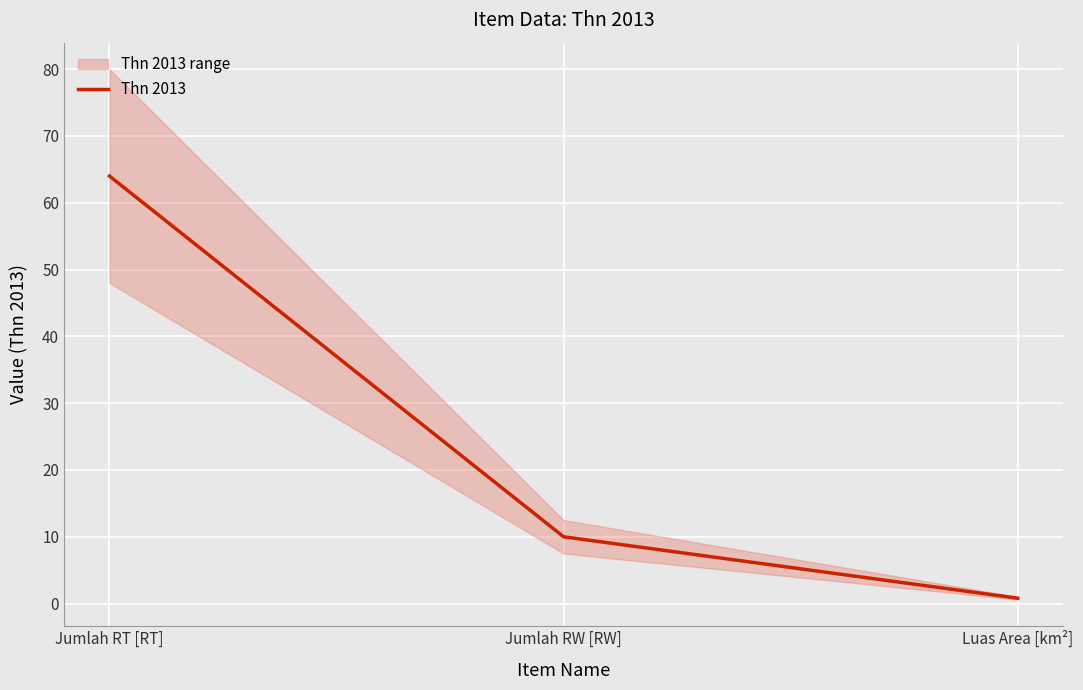

The chart shows a value of 91.7 at Jumlah RT [RT]. True or false?

False